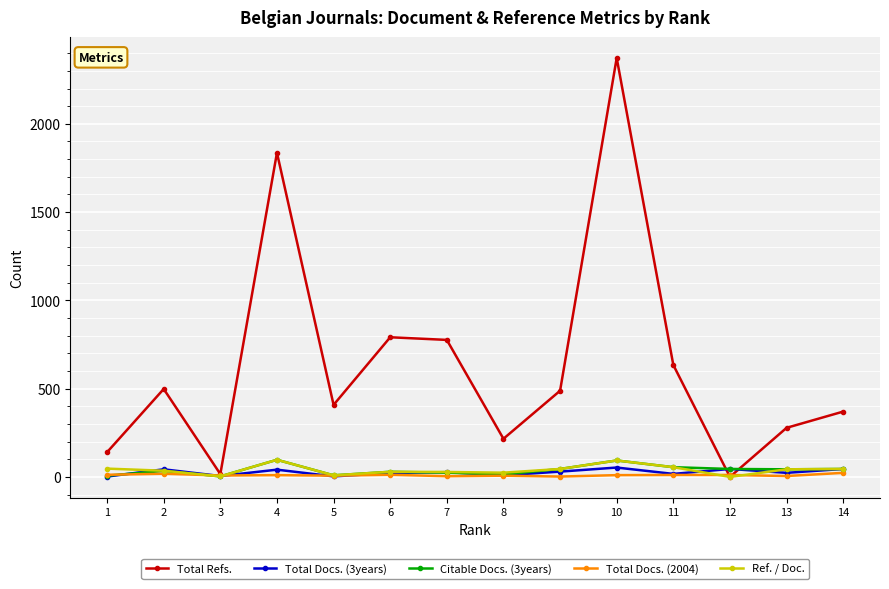

At how many categories does at least one series exceed 1443?

2